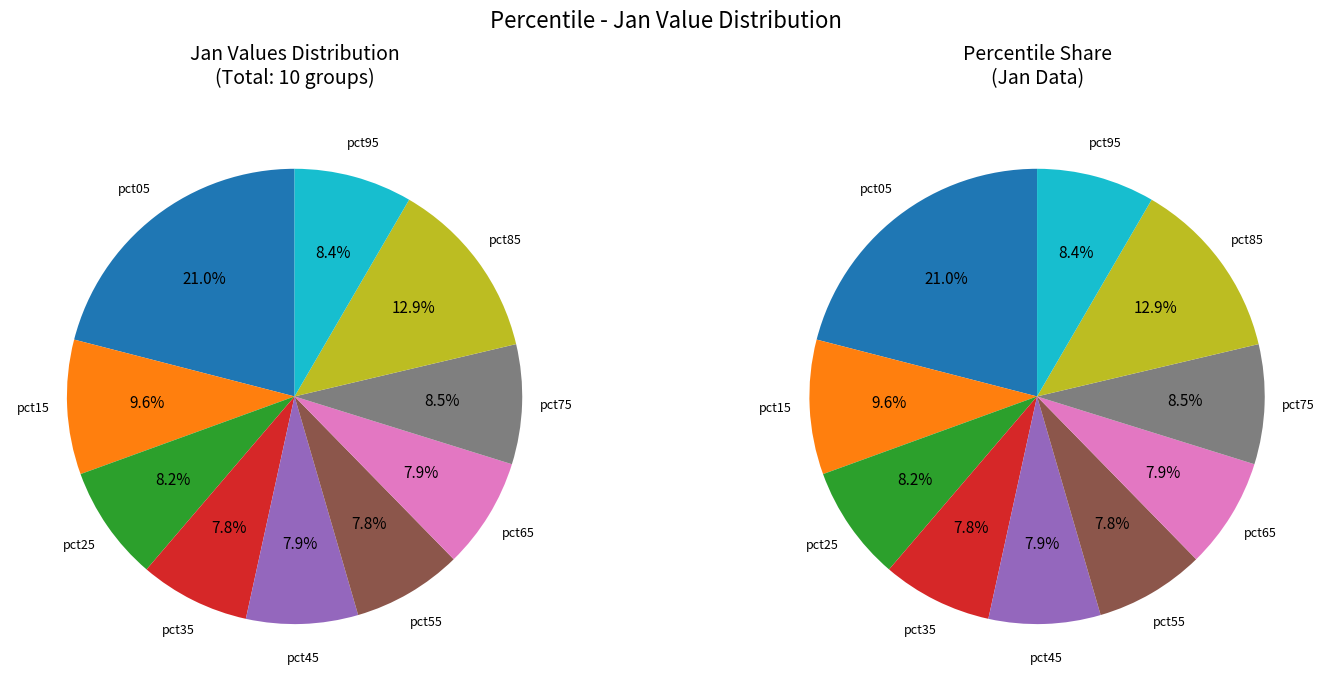

To the nearest percent, what is the combined percentage of pct05 and pct65?

29%